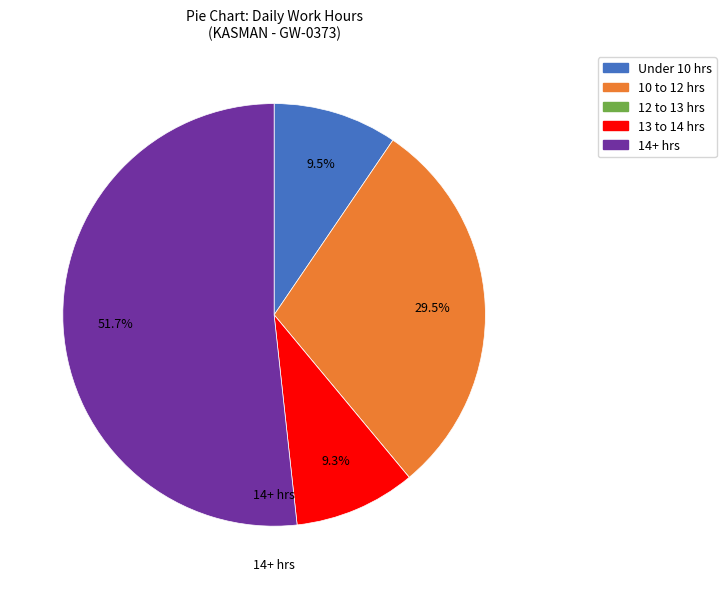

Does any single category account for the majority?

Yes